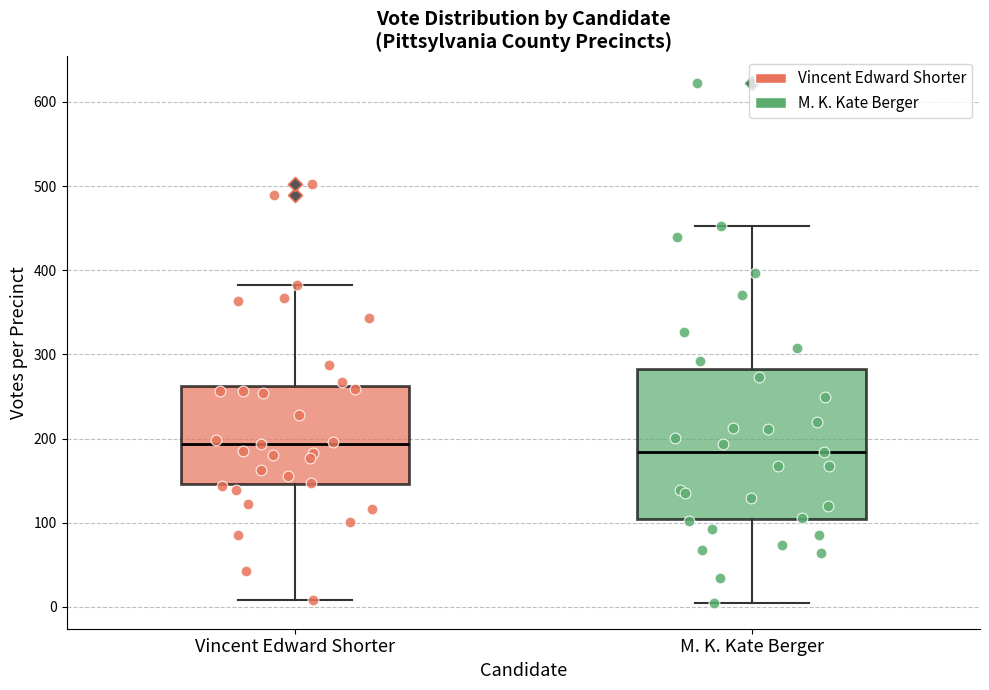

Reading left to right, transcribe this box plot: for each box, give where its median line is, the range the box spans, and where its two whiskers end, as read against the y-axis. The values are not printed on the chart, so give them approximately, as read against the axis.

Vincent Edward Shorter: median 190, box 150 to 260, whiskers 10 to 380
M. K. Kate Berger: median 180, box 100 to 280, whiskers 10 to 450